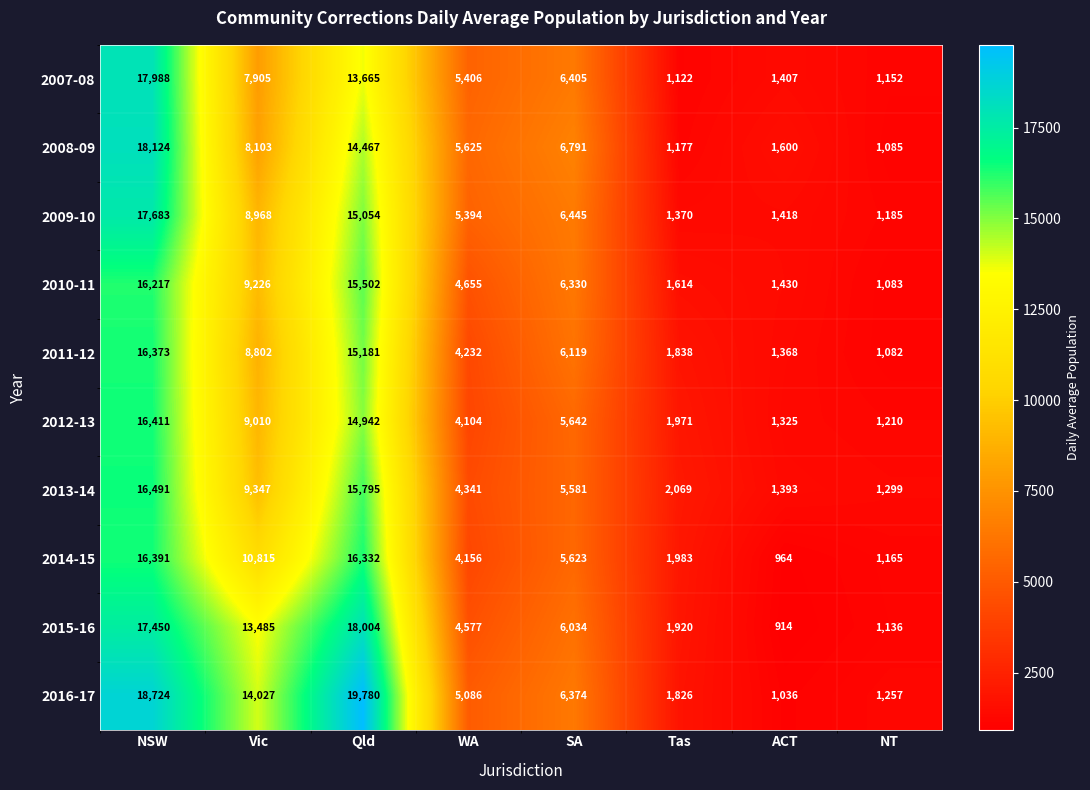

What is the sum of the 2007-08 values at WA and ACT?

6813